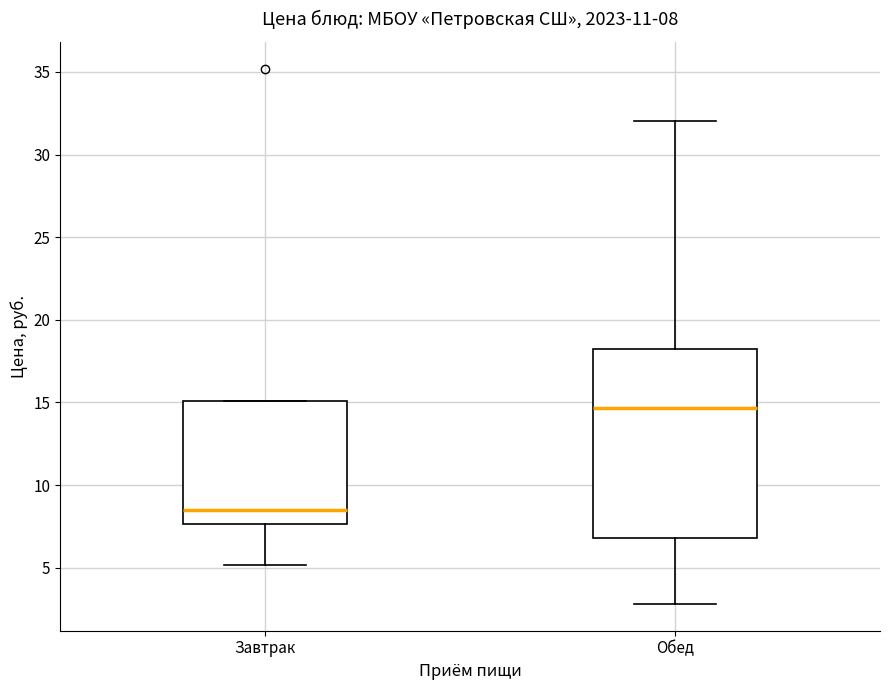

Which box's median line is the highest?

Обед